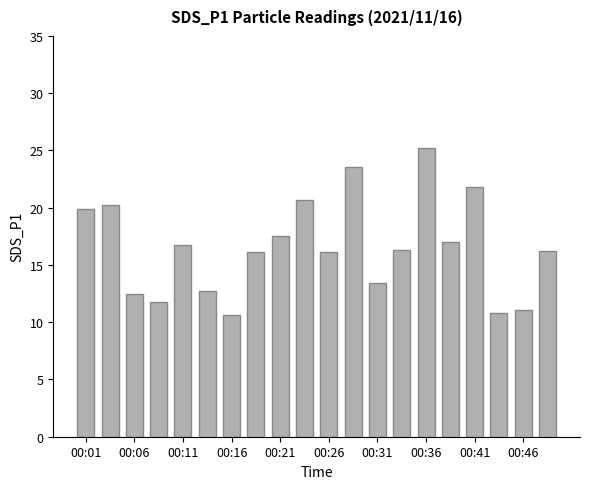

What is the difference between the second highest and minimum values?

12.9